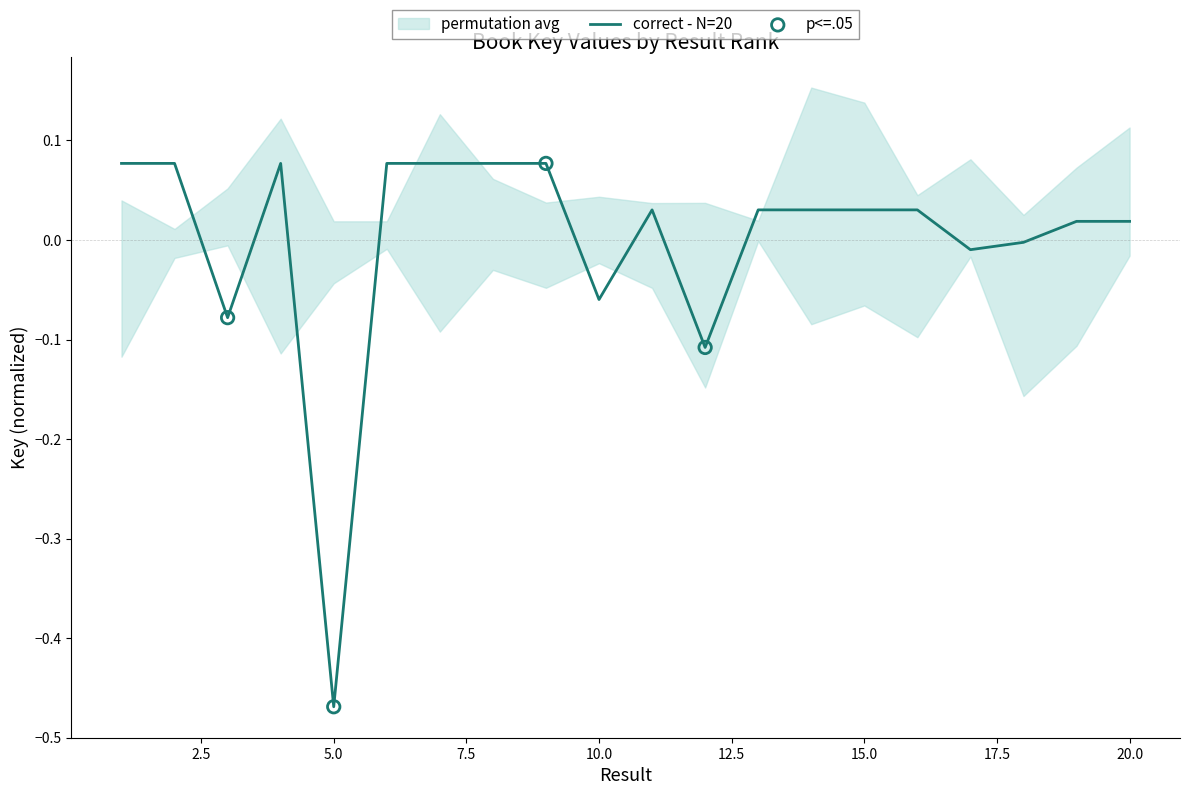

Between 6 and 2, which is larger?

2